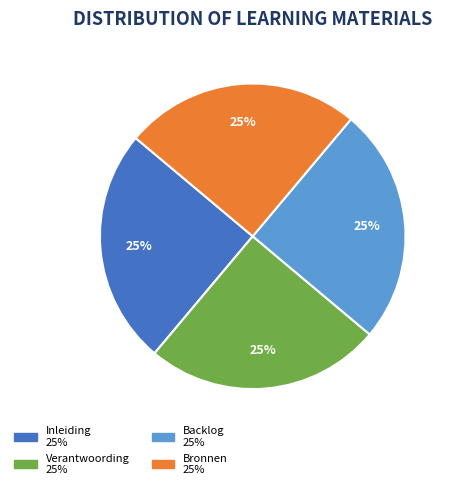

What percentage is the Verantwoording slice, to the nearest percent?

25%